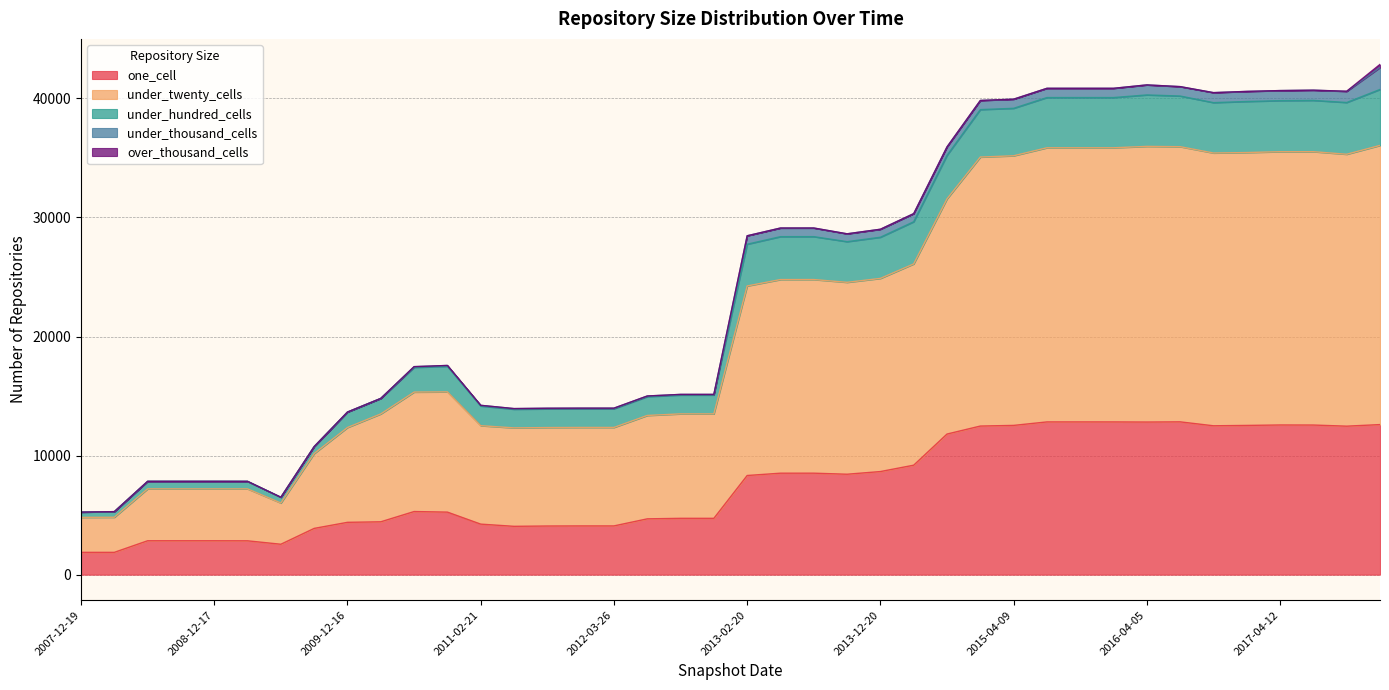

Does the chart have visible grid lines?

Yes